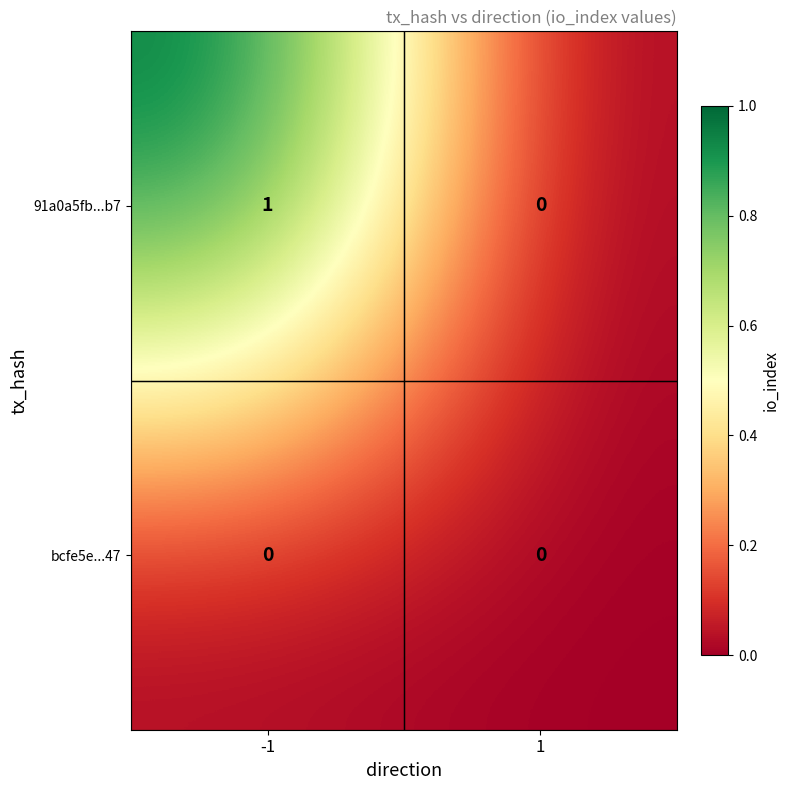

Between -1 and 1, which series saw the biggest shift?

91a0a5fb...b7